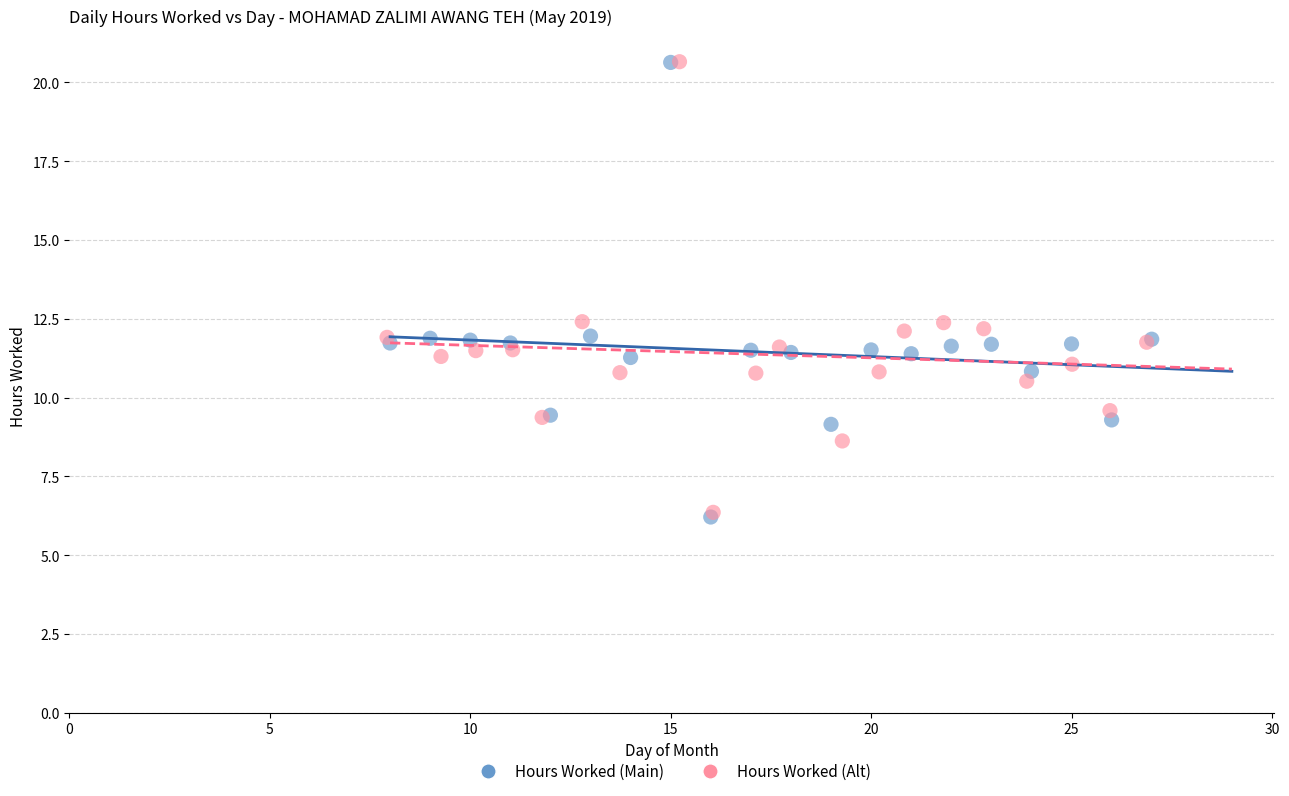

Which series has the largest Y range (max minus min)?

Hours Worked (Main)